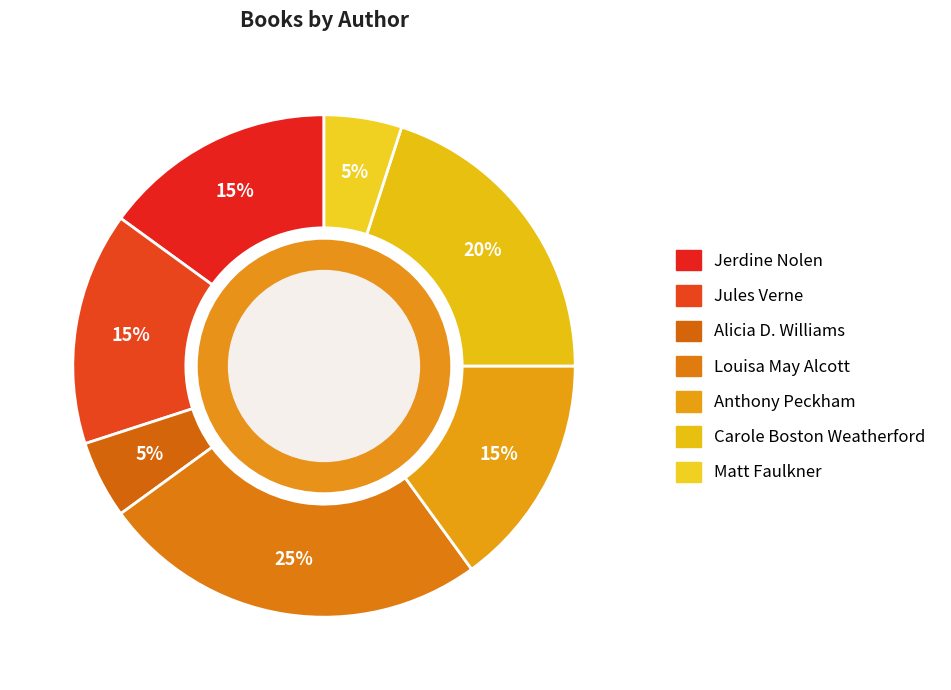

What is the change in value from Jerdine Nolen to Carole Boston Weatherford?

+1